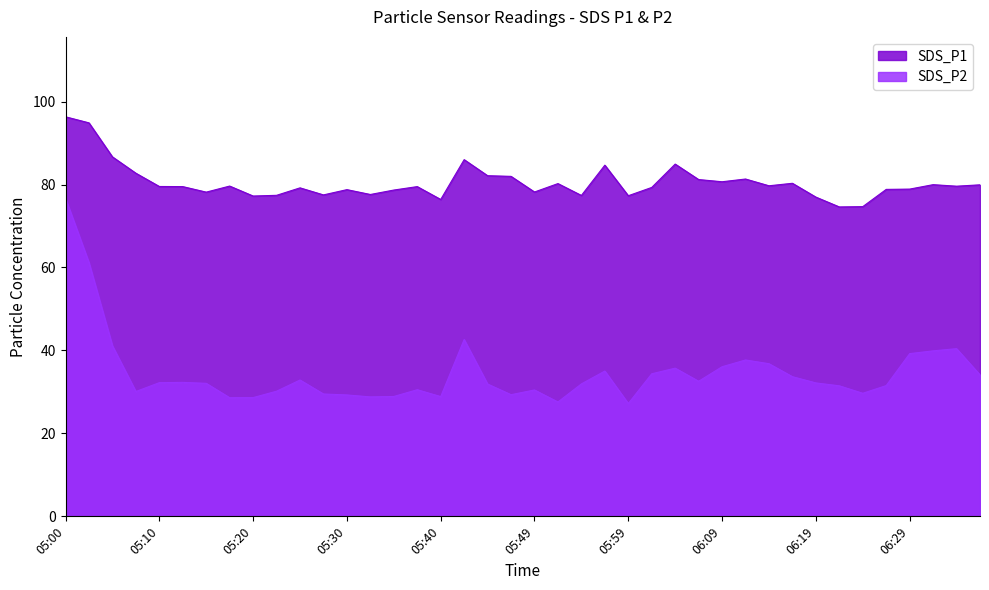

Count the number of data series in this chart.

2